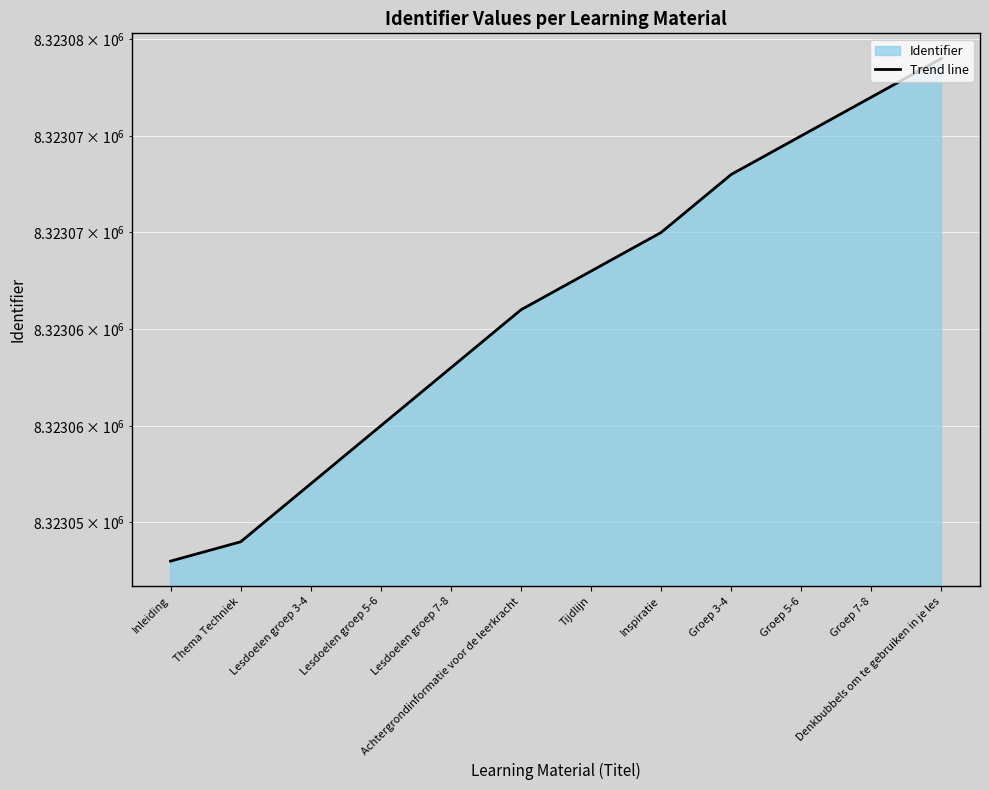

True or false: the data shows 13310661 at Tijdlijn.

False